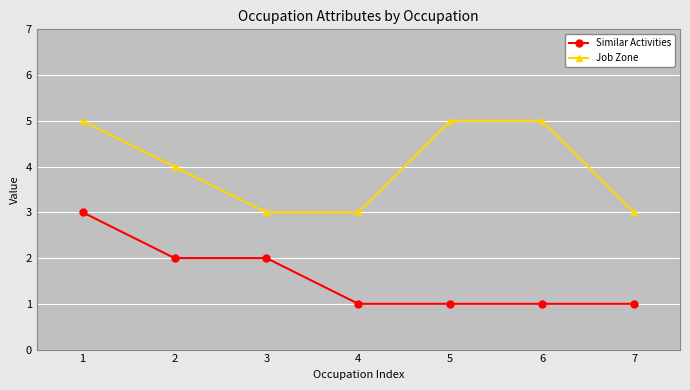

What is the difference between the second highest and second lowest values in the Job Zone series?

2